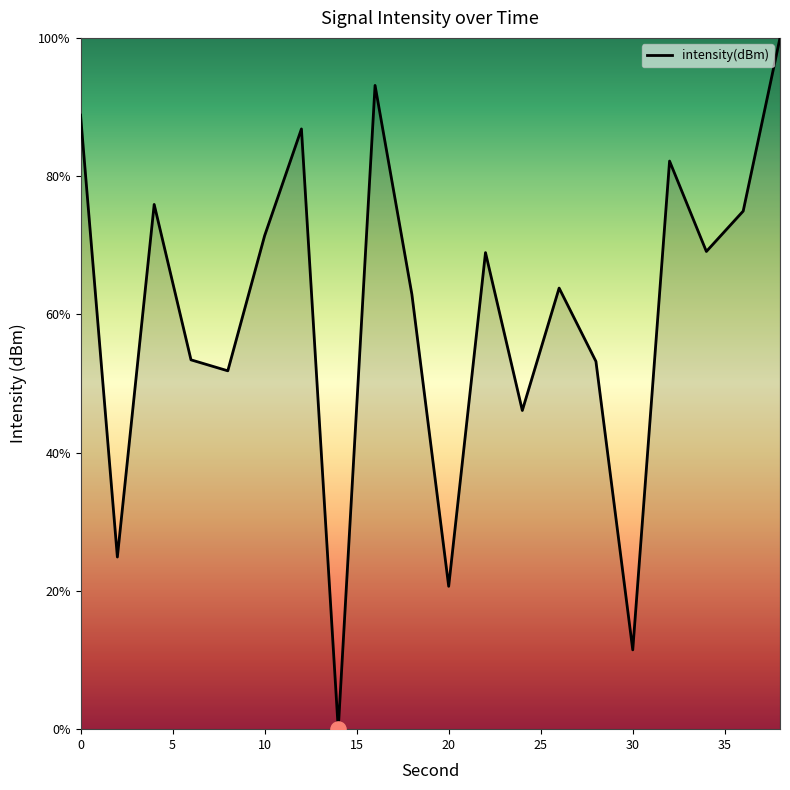

What is the maximum value shown in the chart?

100.0